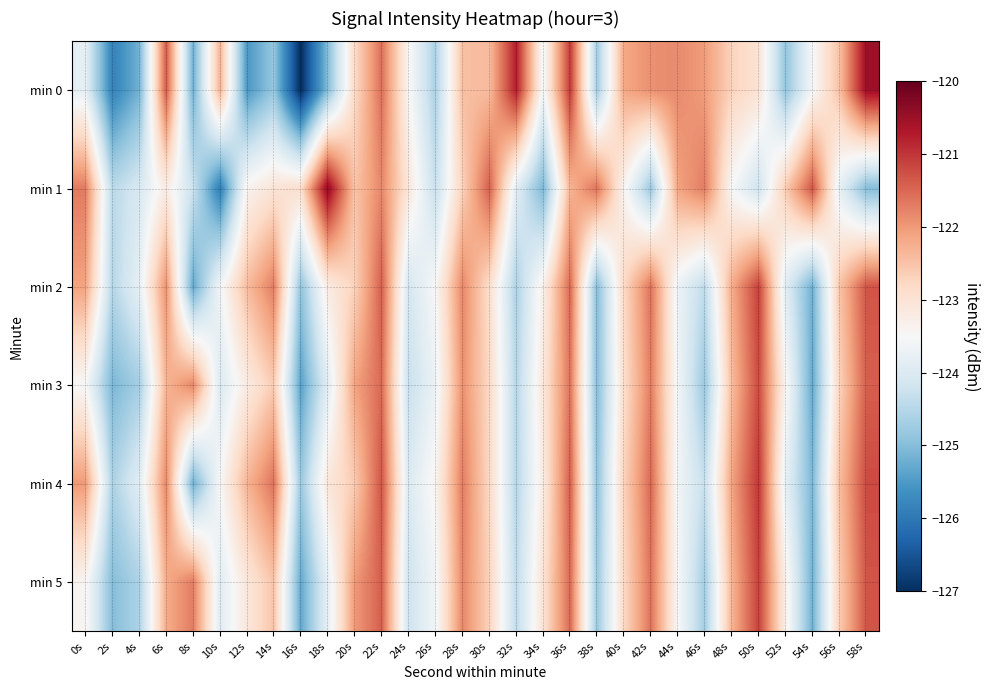

Which series changed the most between 2s and 46s?

min 0